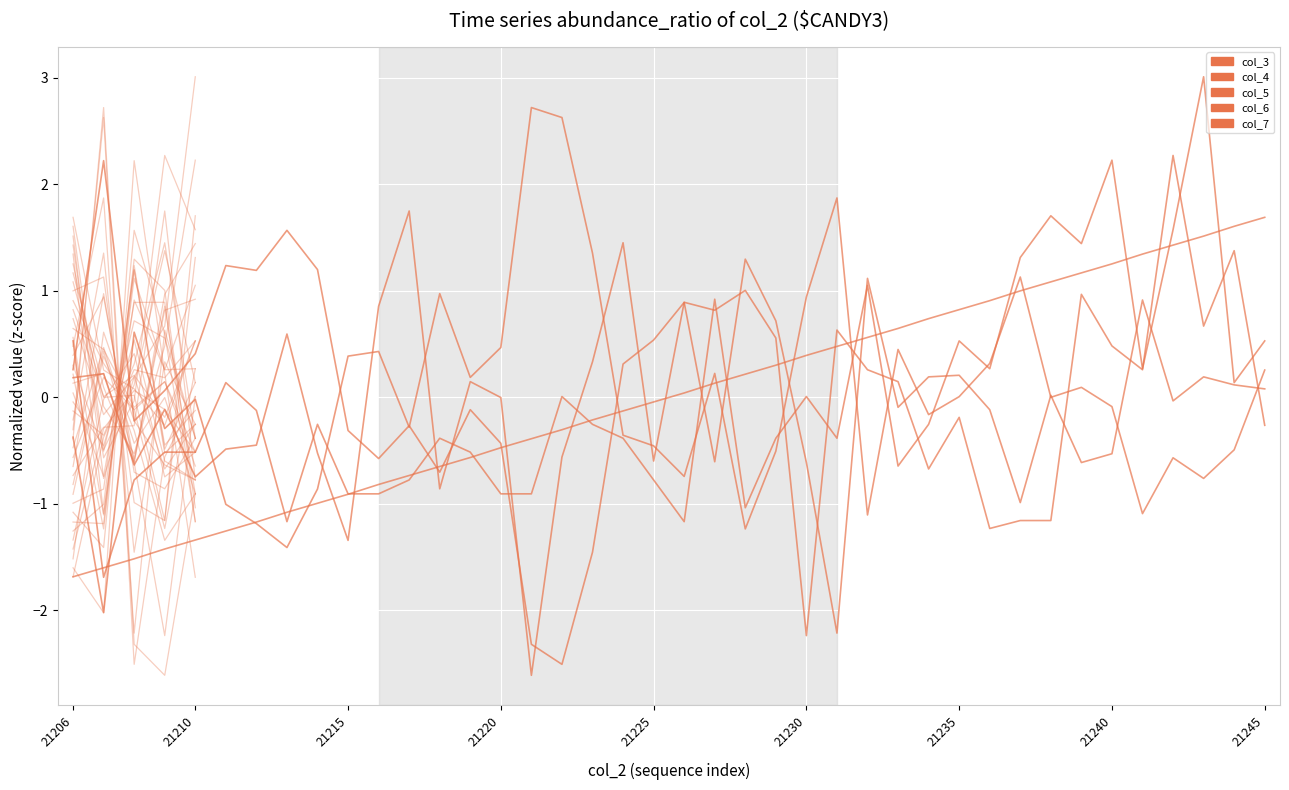

Is it true that col_6 equals 0.2 at 21219?

False